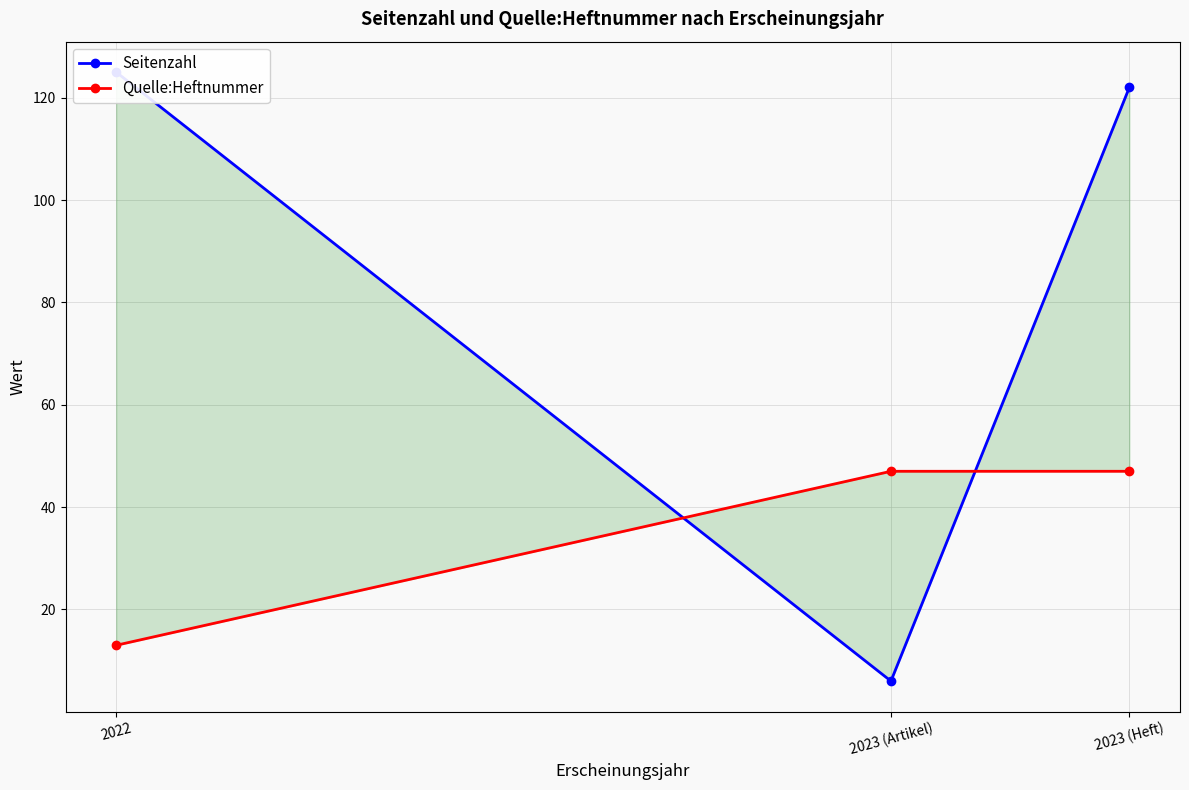

At how many categories does at least one series exceed 117?

2